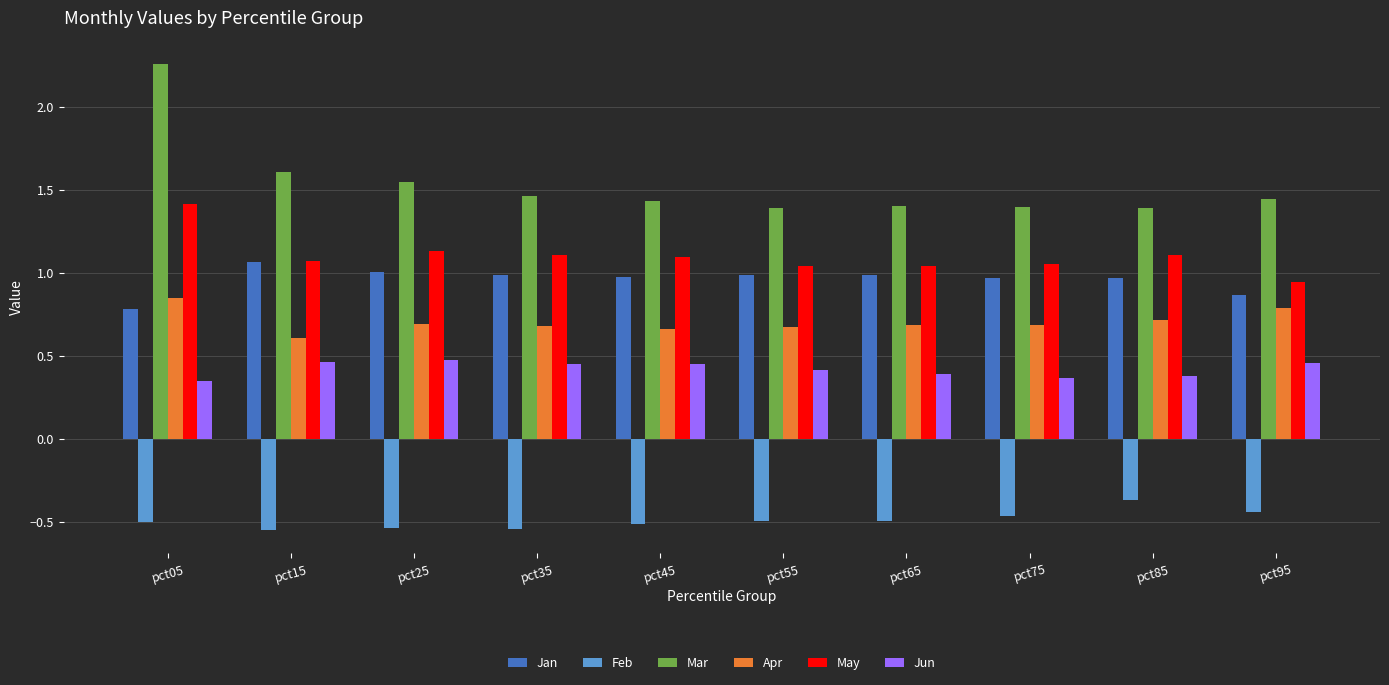

Which category has the highest value across all series?

pct05